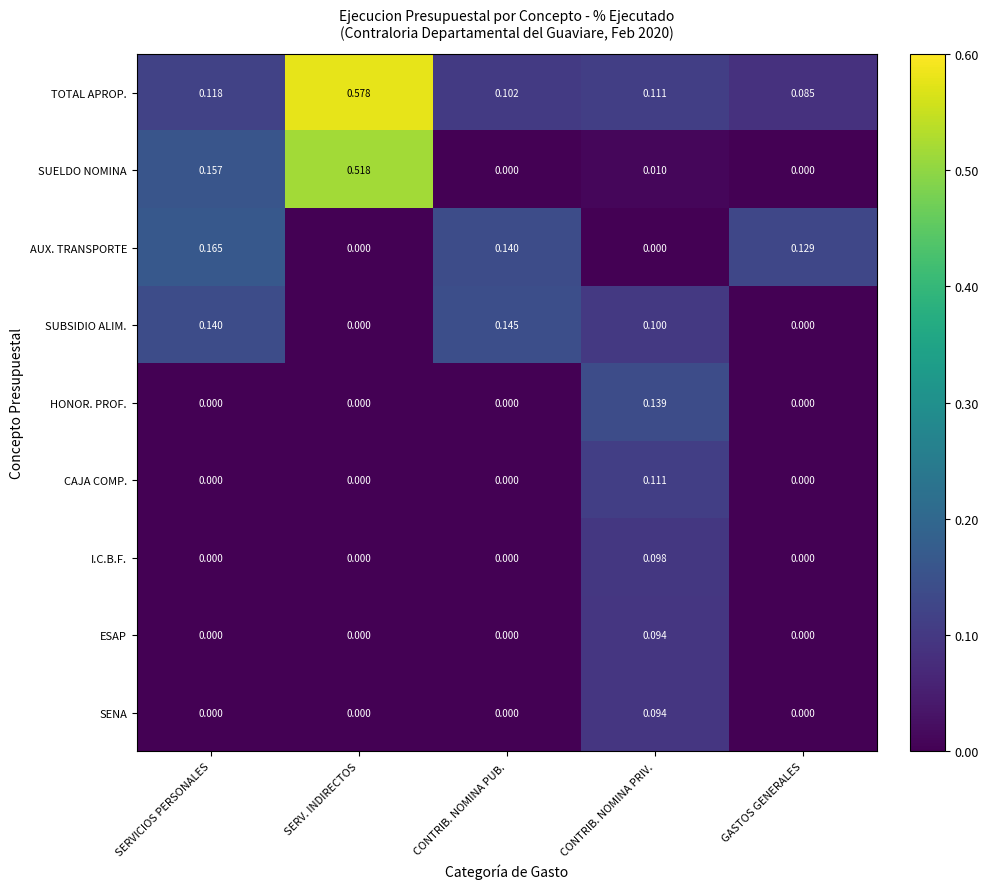

At which category is the sum across all series the highest?

SERV. INDIRECTOS